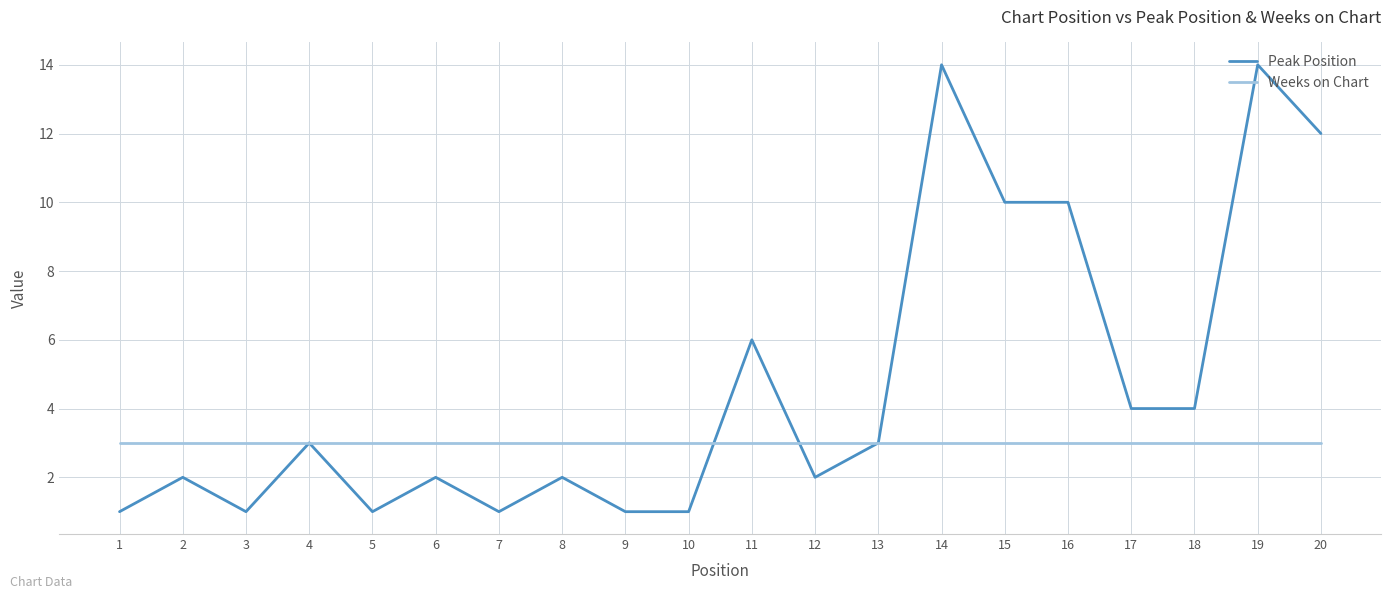

Reading left to right, what are all the values shown in this chart?

Peak Position: 1=1	2=2	3=1	4=3	5=1	6=2	7=1	8=2	9=1	10=1	11=6	12=2	13=3	14=14	15=10	16=10	17=4	18=4	19=14	20=12
Weeks on Chart: 1=3	2=3	3=3	4=3	5=3	6=3	7=3	8=3	9=3	10=3	11=3	12=3	13=3	14=3	15=3	16=3	17=3	18=3	19=3	20=3